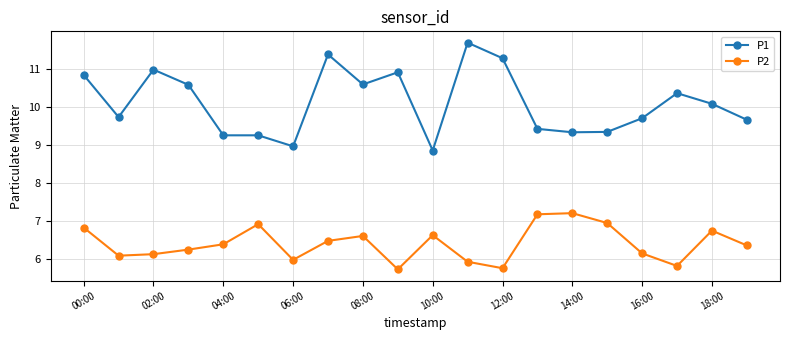

What is the average value of the P1 series?

10.1